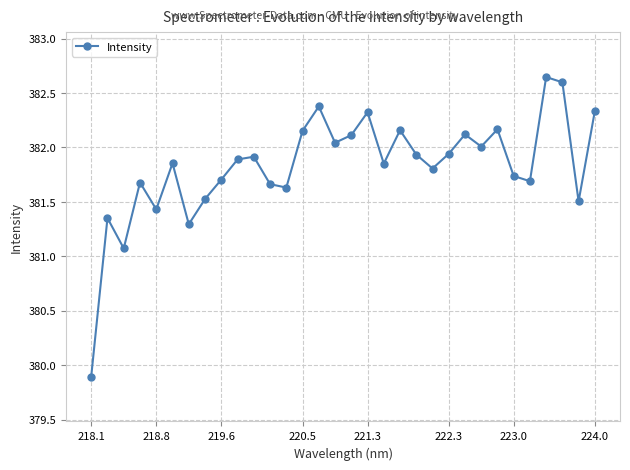

How many points are lower than both their immediate neighbors (excluding endpoints)?

10